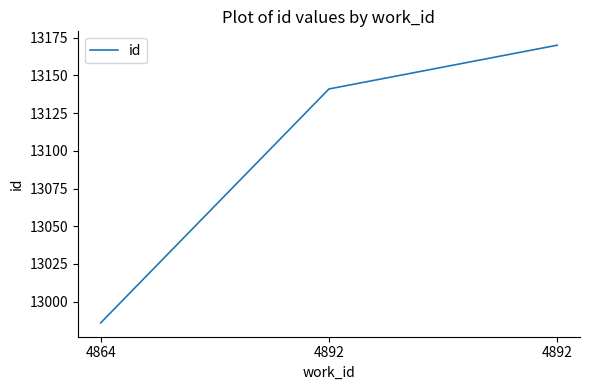

Is this an area chart (filled region under the line)?

No